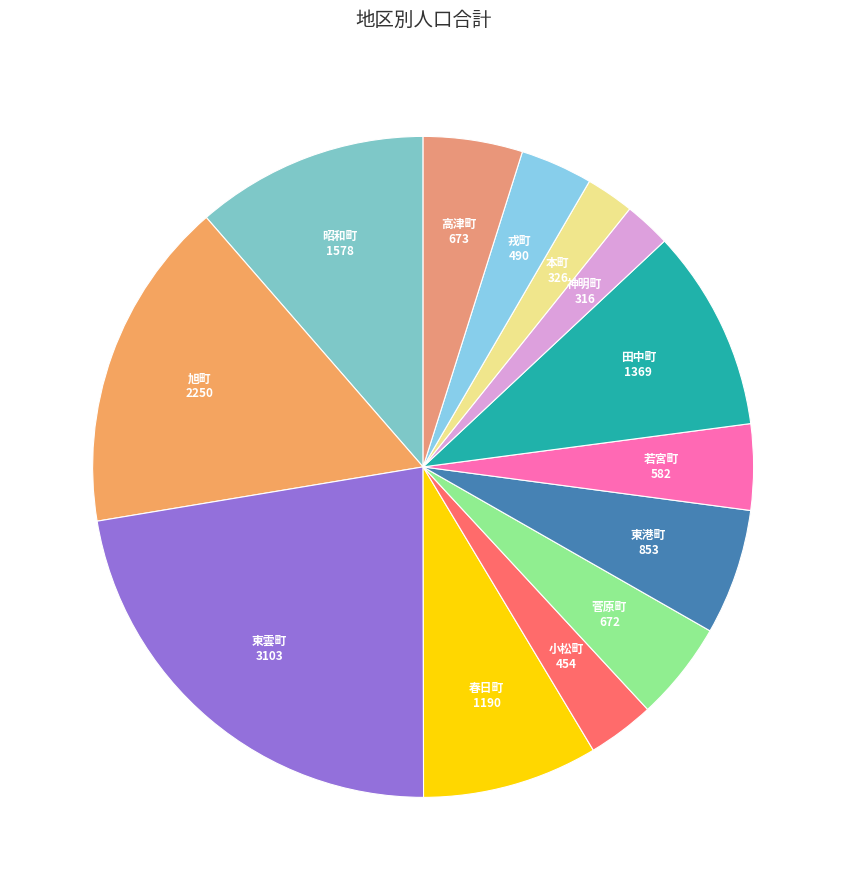

Is there a majority slice in this chart?

No